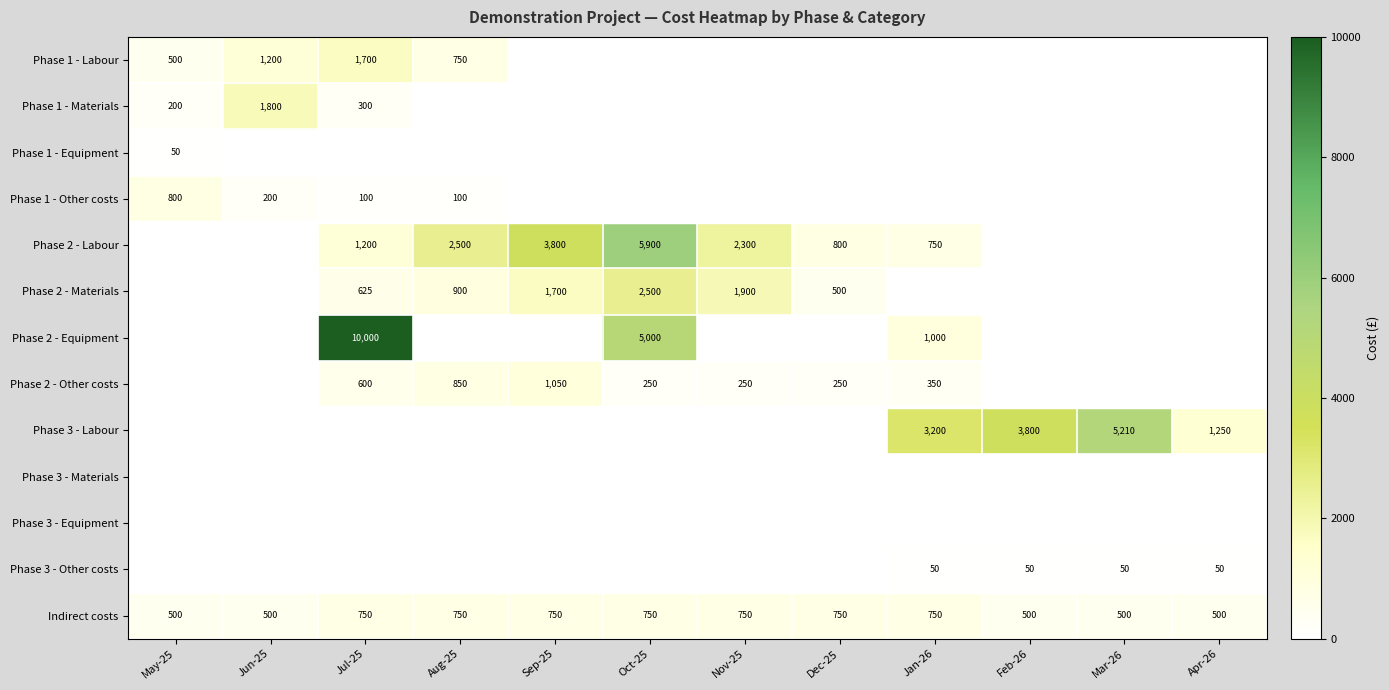

The Phase 3 - Other costs series shows 24 at Feb-26. True or false?

False